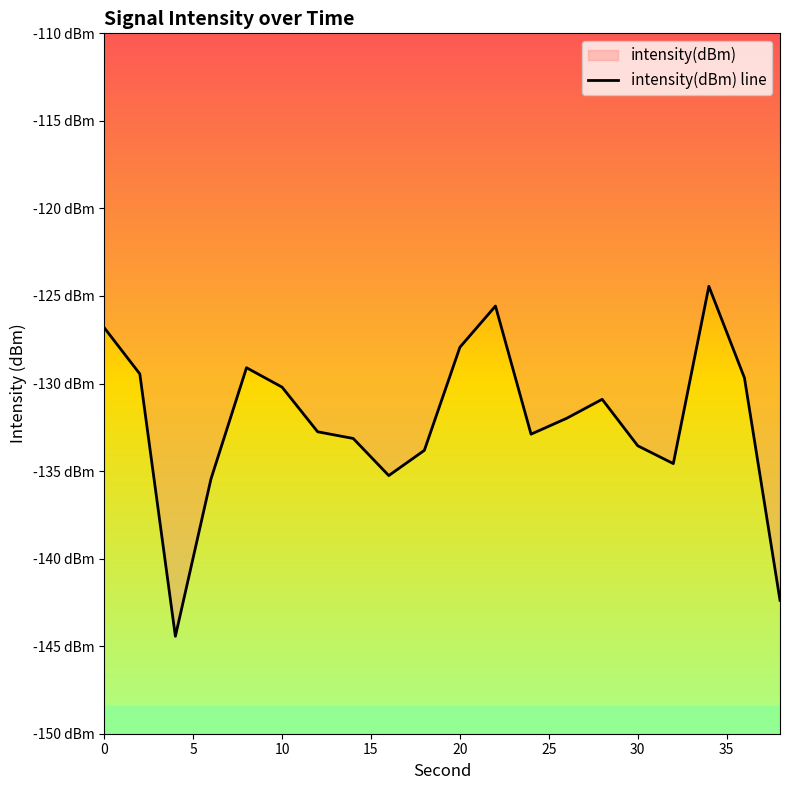

What is the difference between the second highest and minimum values?

18.9